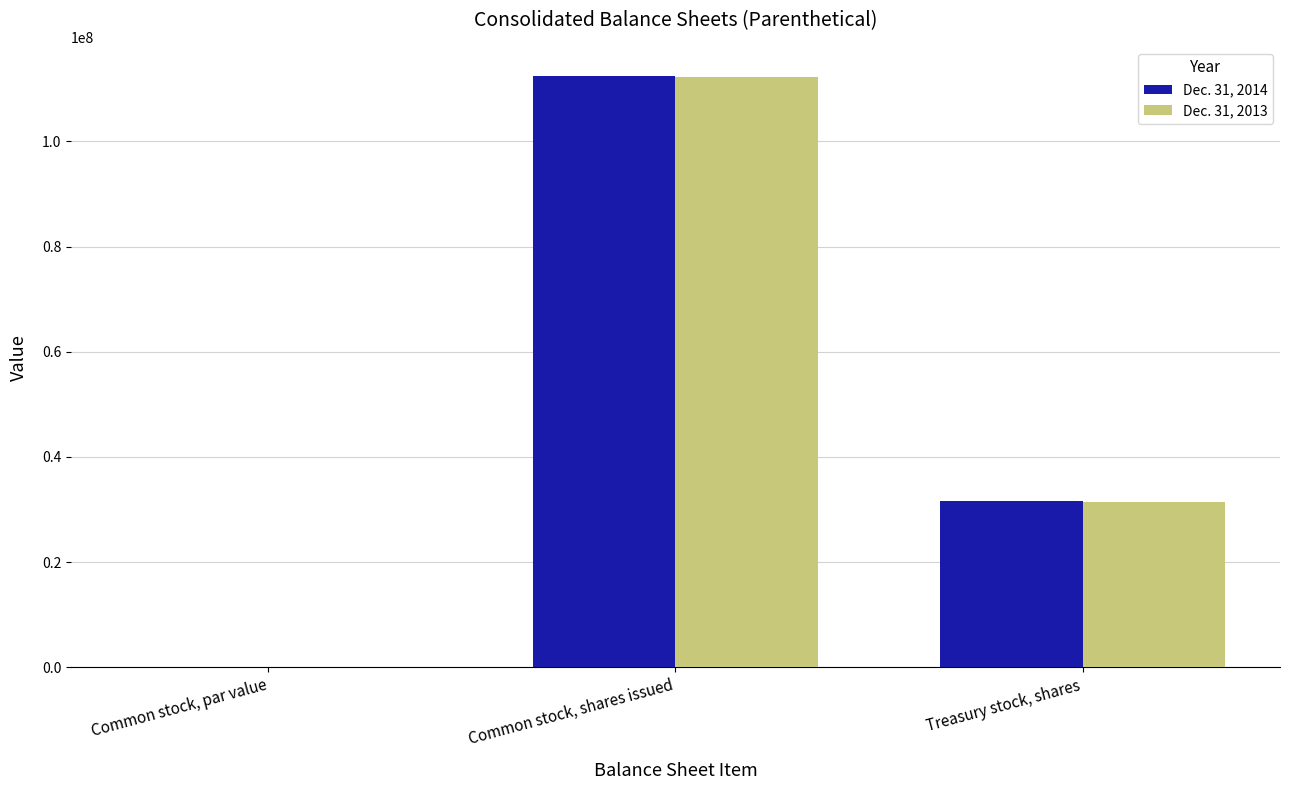

What is the total value across all series at Treasury stock, shares?

63217266.0